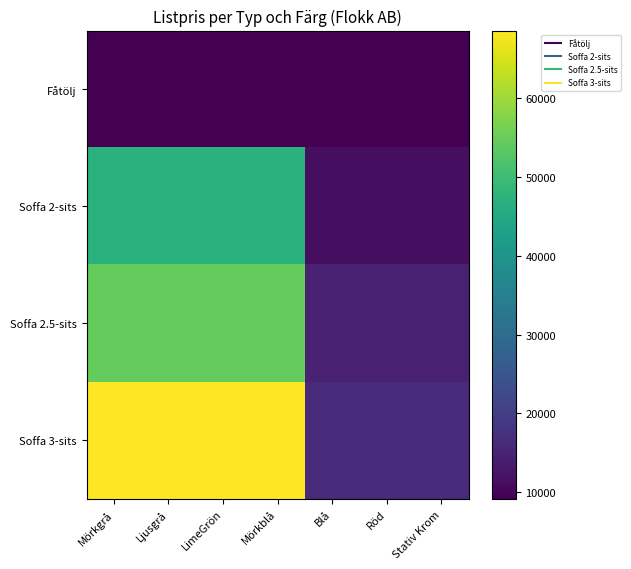

List the series in order of their peak value, lowest first.

Fåtölj, Soffa 2-sits, Soffa 2.5-sits, Soffa 3-sits